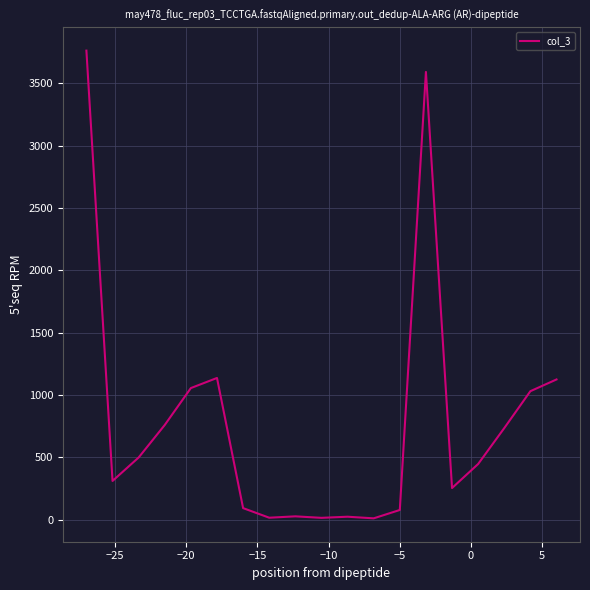

What is the difference between the maximum and minimum values?

3752